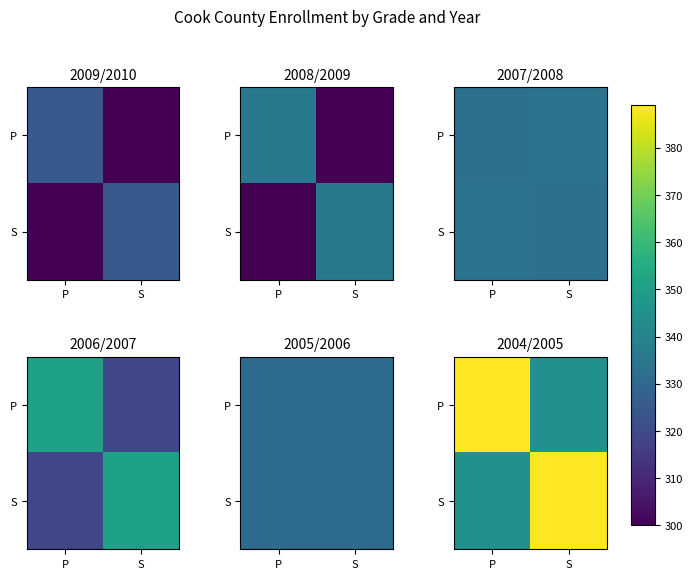

Which category has the highest value in the S series?

S